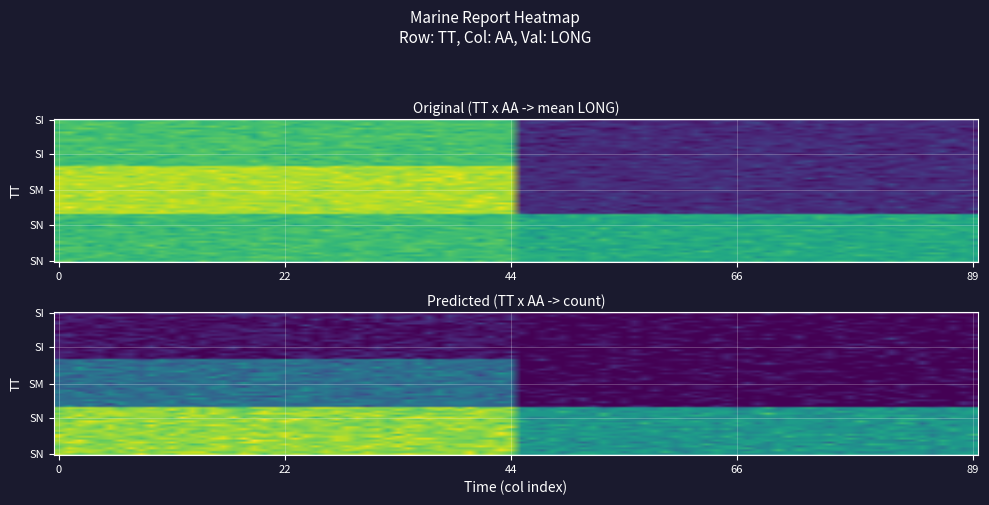

Reading right to left, list all the values displayed in this chart.

SI: SM=0.0	SI=137.1
SM: SM=0.0	SI=179.2
SN: SM=115.1	SI=133.0